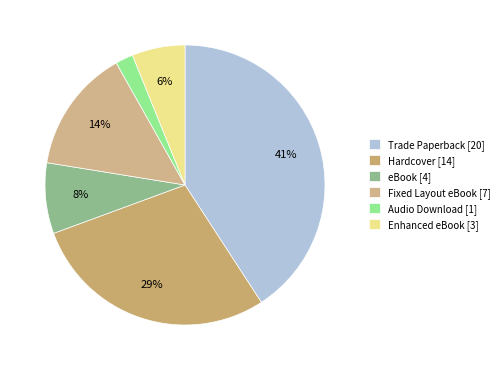

To the nearest percent, what is the difference between the Audio Download and Trade Paperback slice percentages?

39%